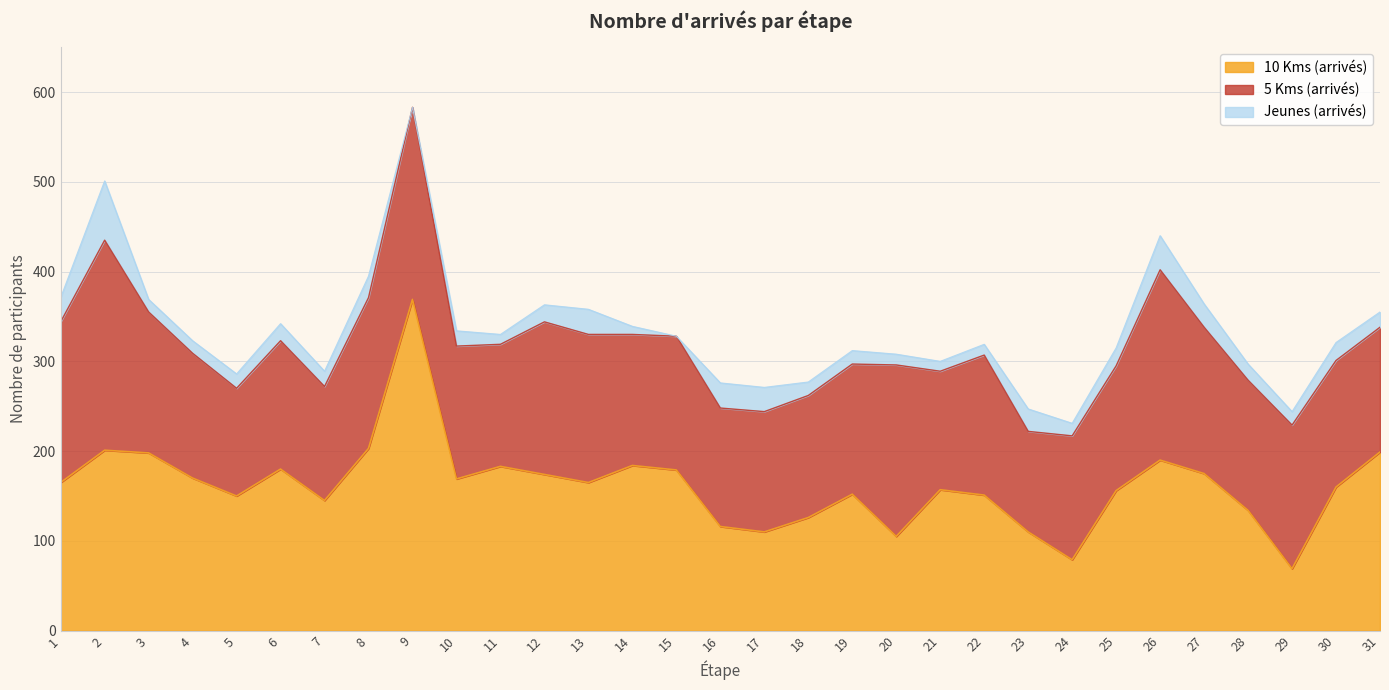

Reading left to right, list all the values displayed in this chart.

10 Kms (arrivés): 165	201	198	170	150	180	145	203	369	169	183	174	165	184	179	116	110	126	152	105	157	151	110	79	156	190	175	134	69	160	199
5 Kms (arrivés): 179	234	157	139	120	143	127	168	214	148	136	170	165	146	149	132	134	136	145	191	132	156	112	138	139	212	163	145	160	141	139
Jeunes (arrivés): 27	66	14	14	16	19	17	24	0	17	11	19	28	9	0	28	27	15	15	12	11	12	25	14	20	38	26	18	15	20	17